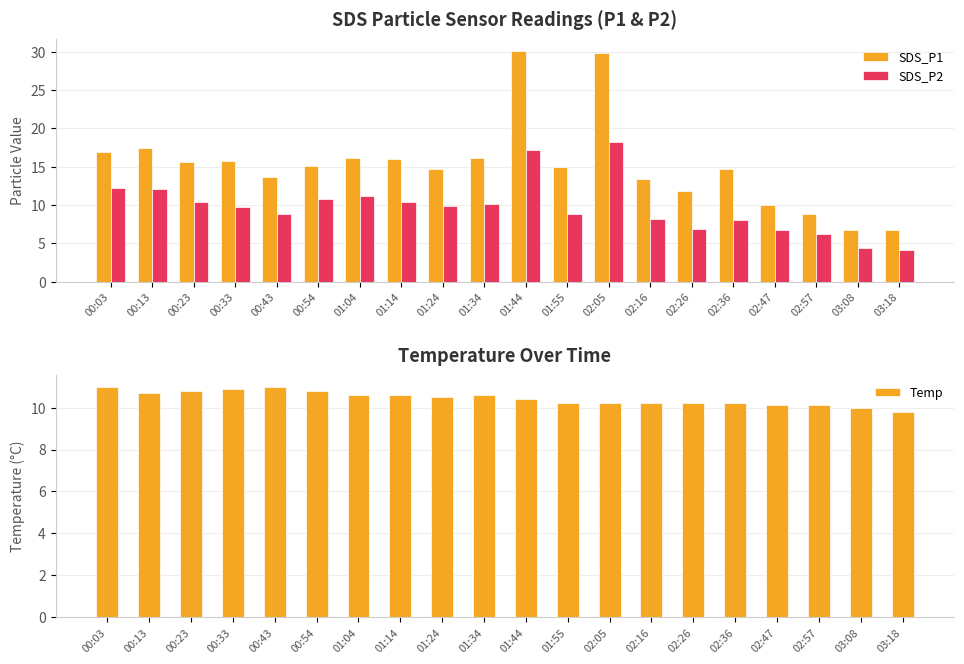

Is the value of SDS_P1 at 02:05 greater than the value of Temp at 01:55?

Yes